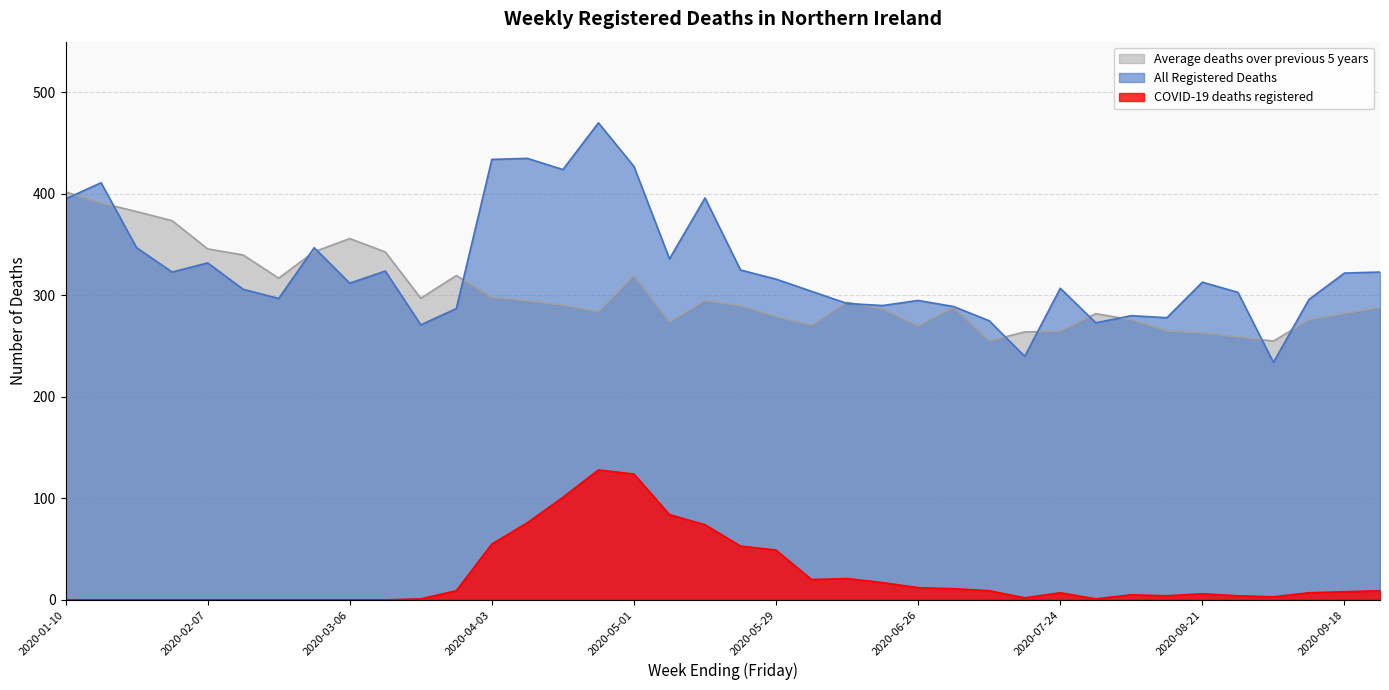

What is the total value across all series at 2020-06-05?

594.6